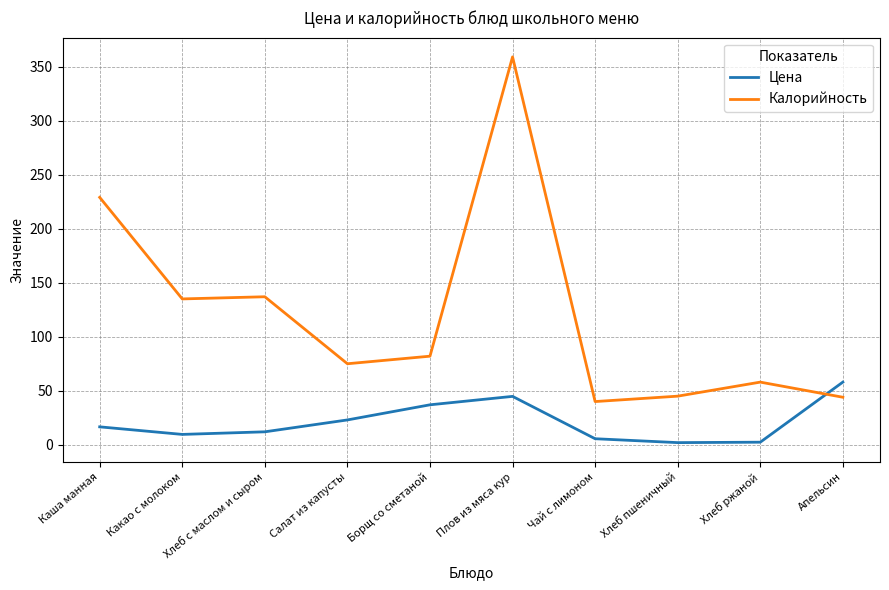

List the series in order of their overall mean, lowest first.

Цена, Калорийность